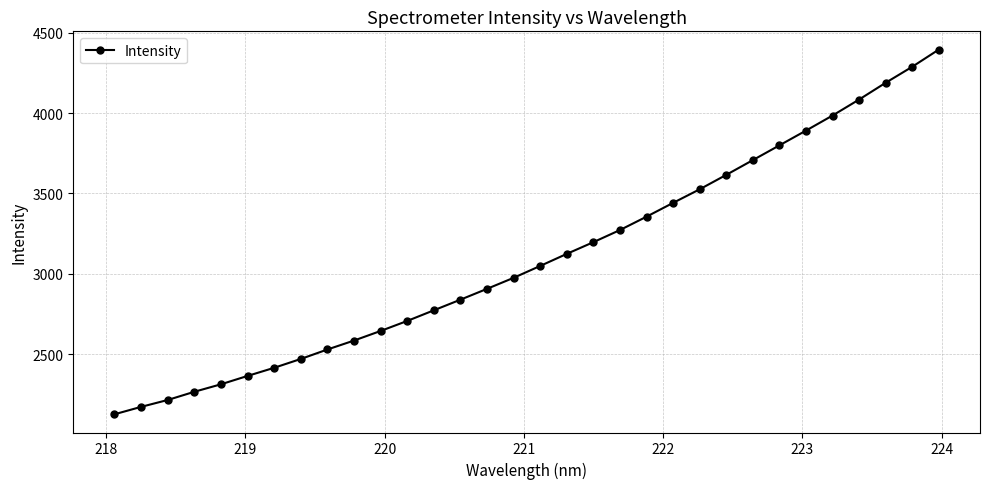

What is the greatest value displayed?

4396.1